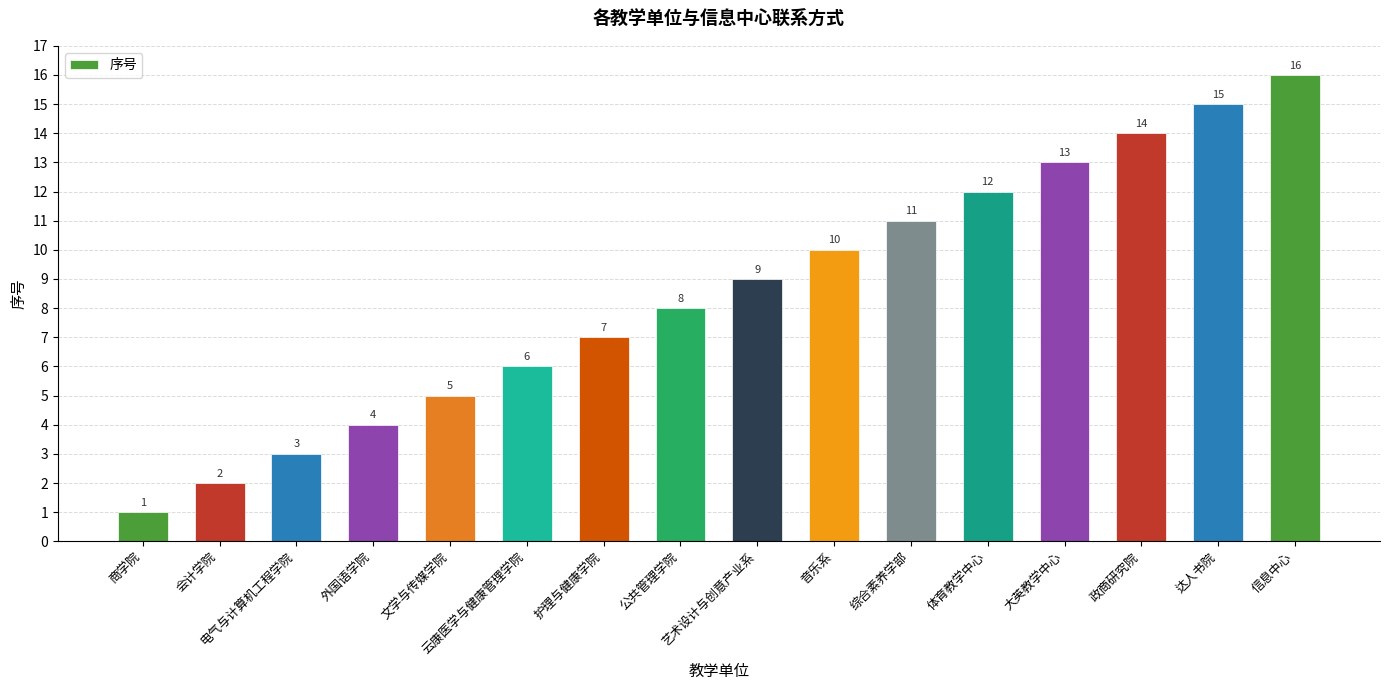

Reading left to right, list all the values displayed in this chart.

商学院=1	会计学院=2	电气与计算机工程学院=3	外国语学院=4	文学与传媒学院=5	云康医学与健康管理学院=6	护理与健康学院=7	公共管理学院=8	艺术设计与创意产业系=9	音乐系=10	综合素养学部=11	体育教学中心=12	大英教学中心=13	政商研究院=14	达人书院=15	信息中心=16